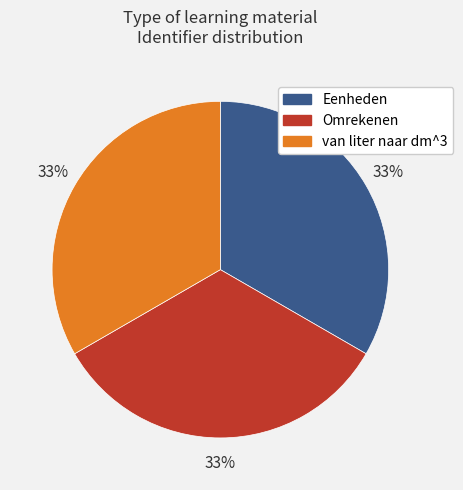

Approximately how many times larger is the value at Omrekenen compared to van liter naar dm^3?

1.0